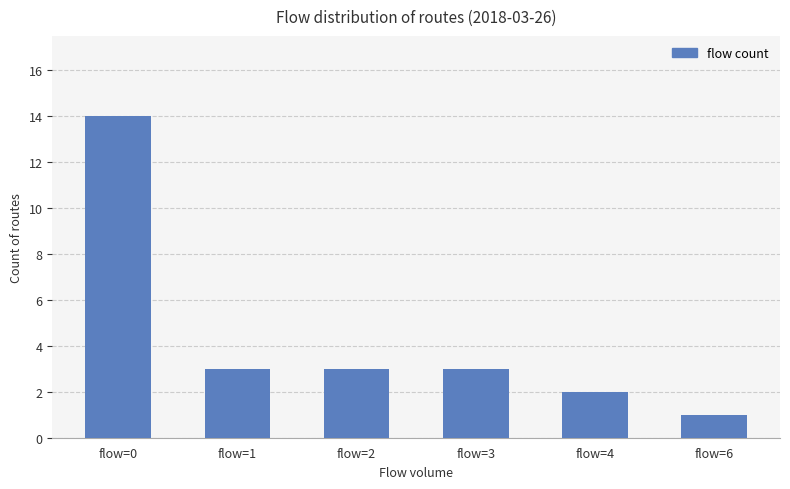

What is the difference between the maximum and minimum values?

13